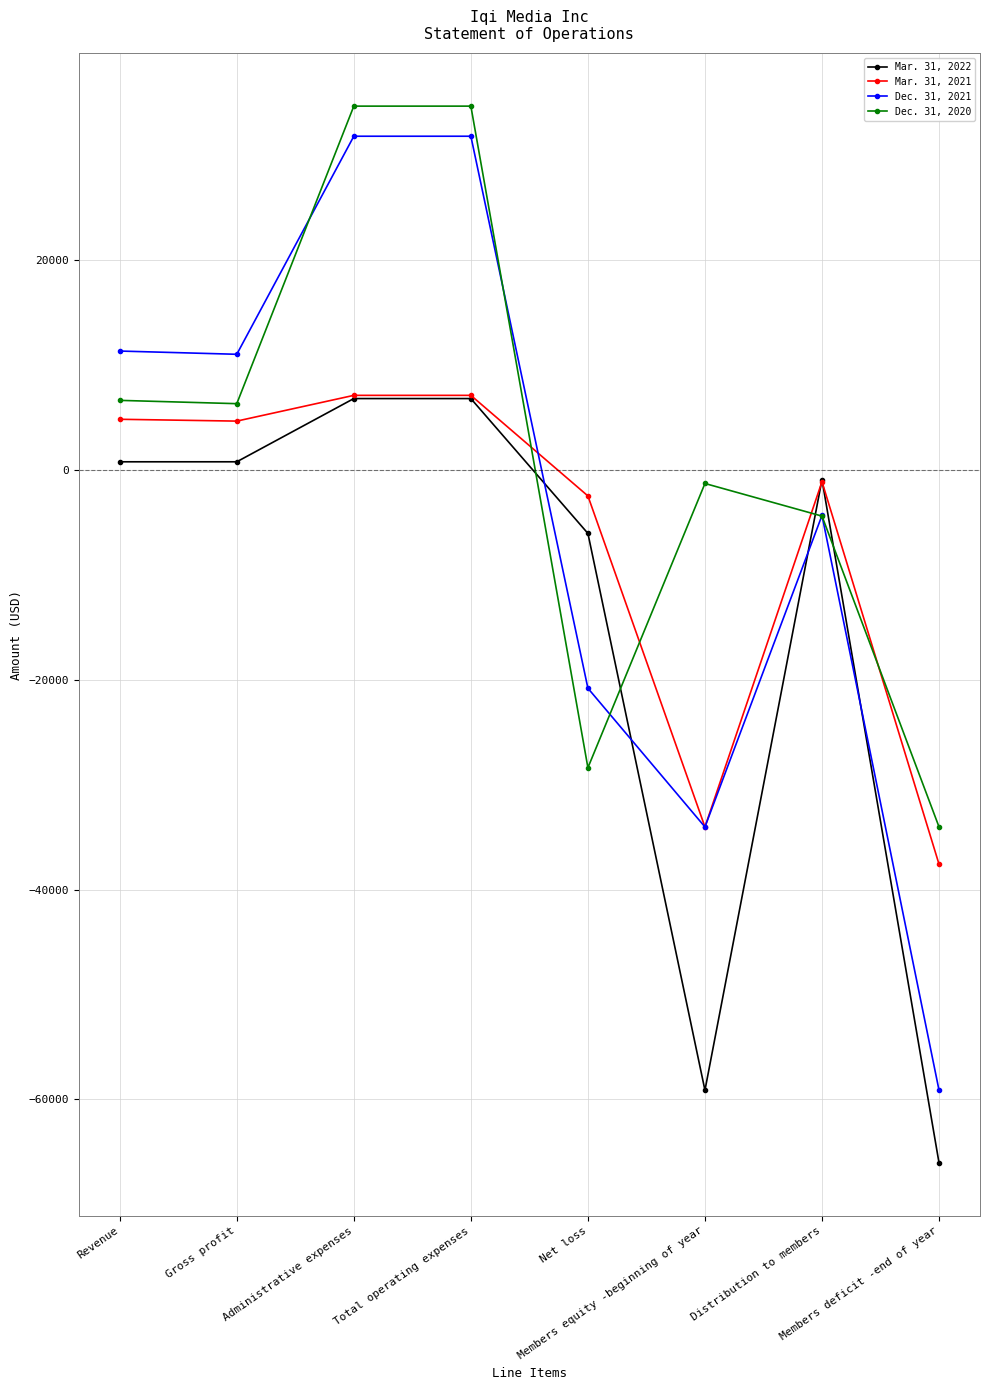

What is the greatest value displayed?

34723